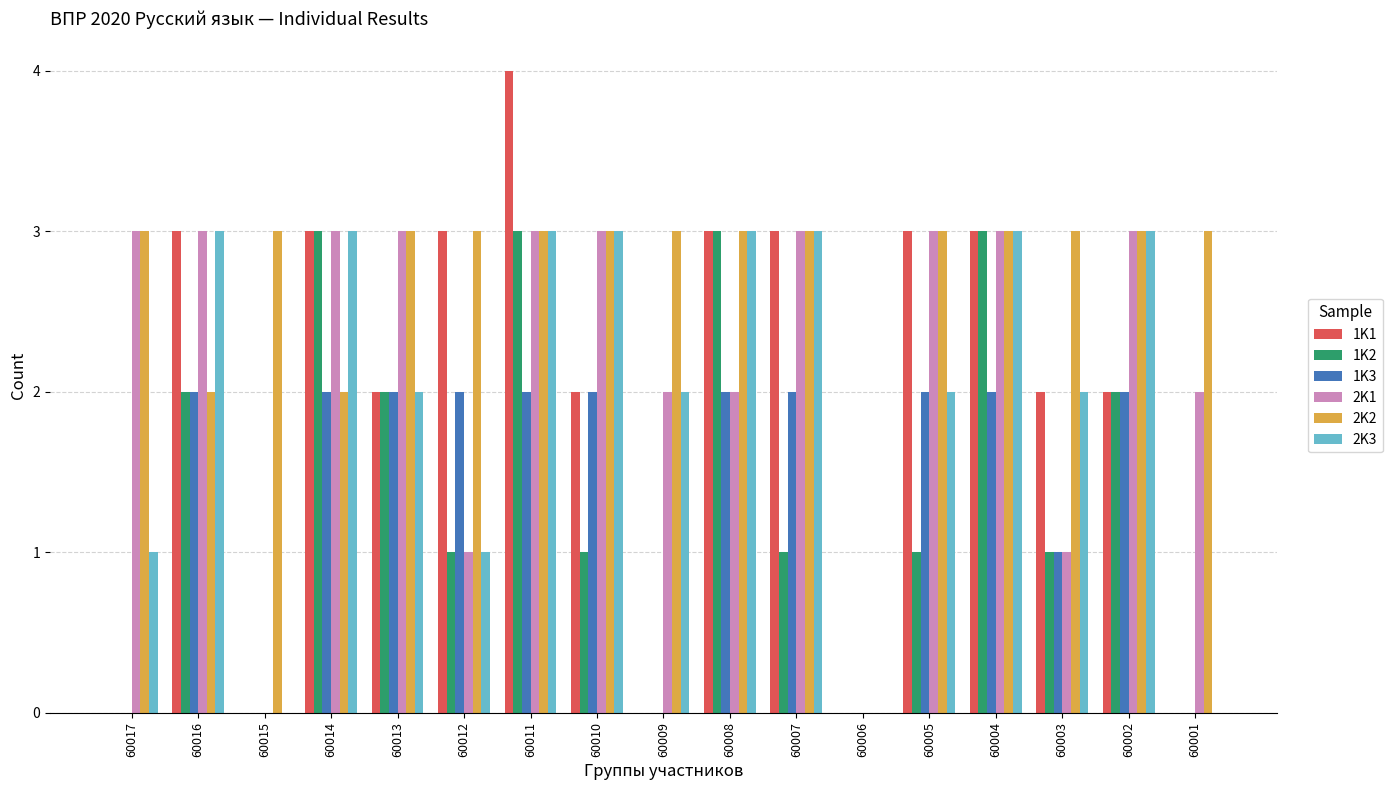

Which series has the largest total across all categories?

2K2